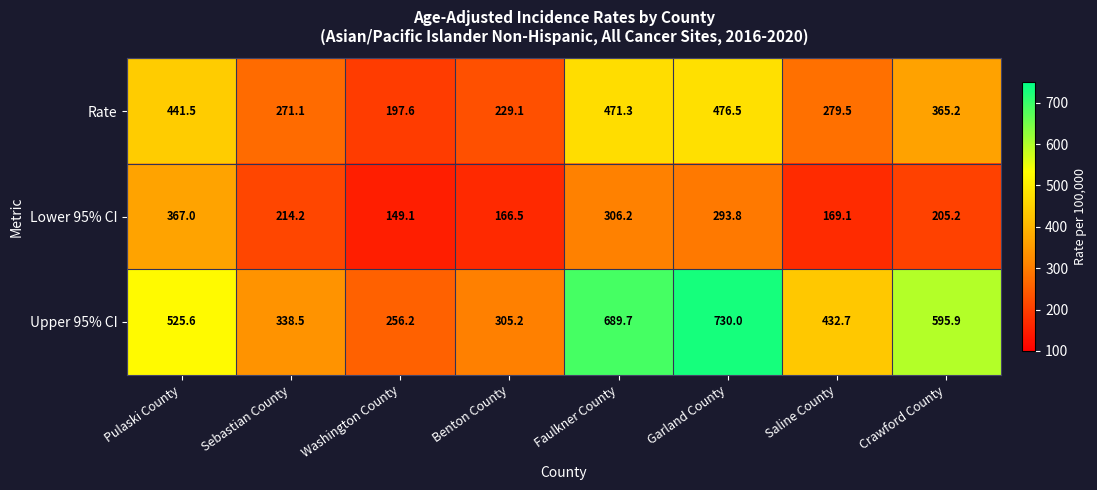

What is the difference between the maximum and minimum values in the Rate series?

278.9